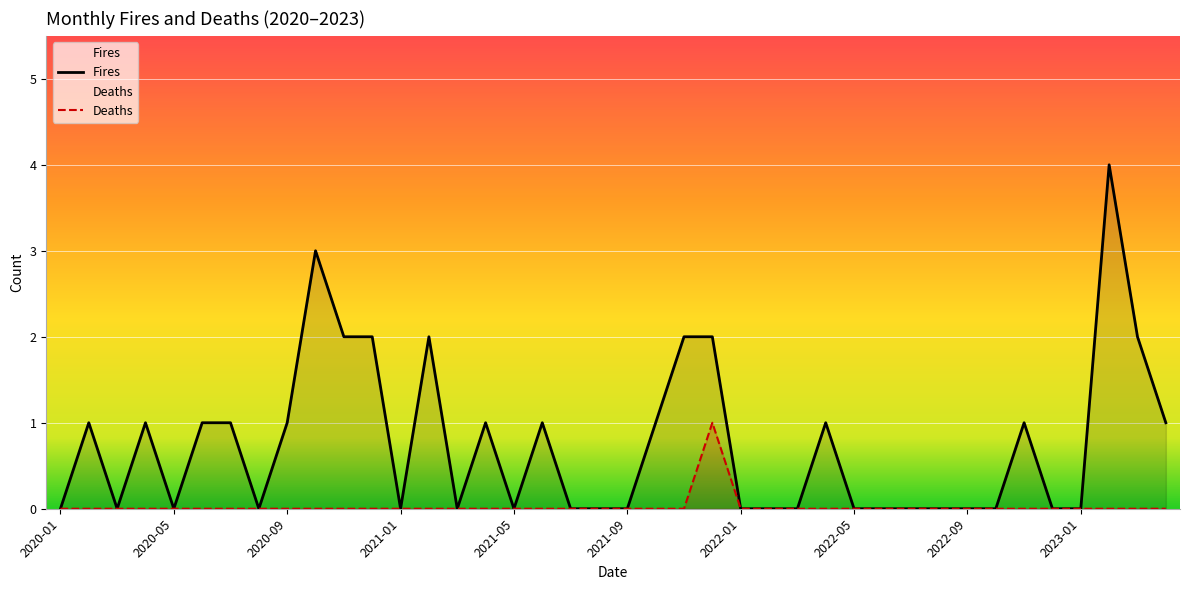

Is the value of Deaths at 2022-04 greater than the value of Fires at 2020-09?

No